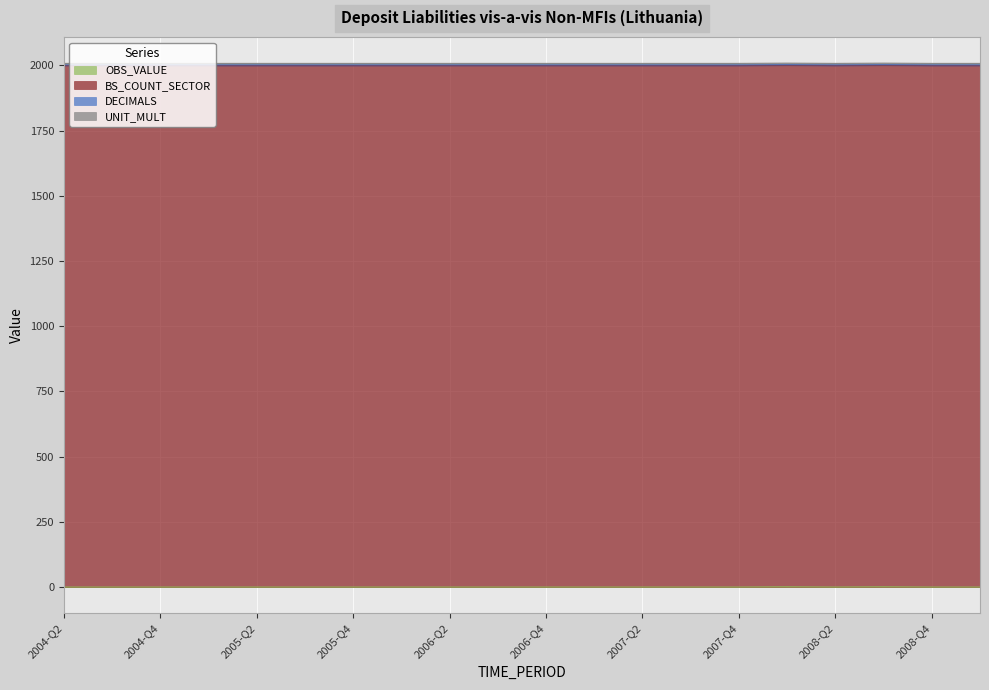

What are all the series names shown in the legend?

OBS_VALUE, BS_COUNT_SECTOR, DECIMALS, UNIT_MULT